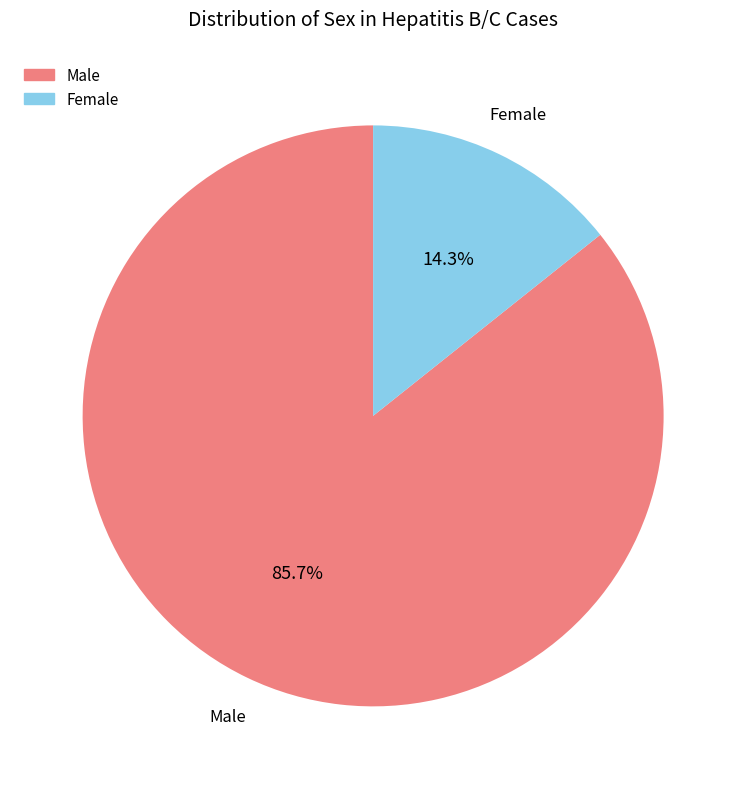

Count the number of slices in the pie.

2